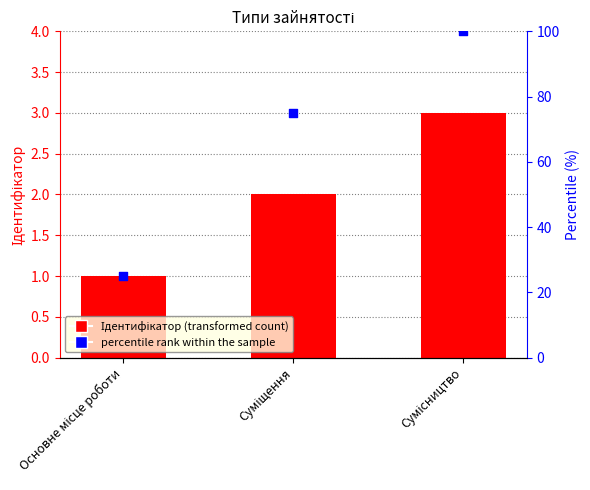

Which series has the largest Y range (max minus min)?

percentile rank within the sample